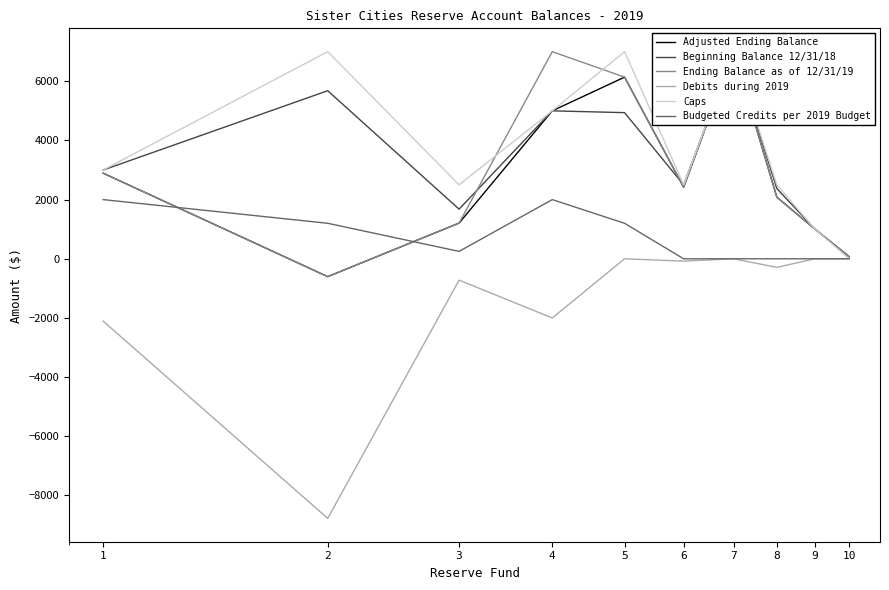

Which category has the highest value in the Beginning Balance 12/31/18 series?

7